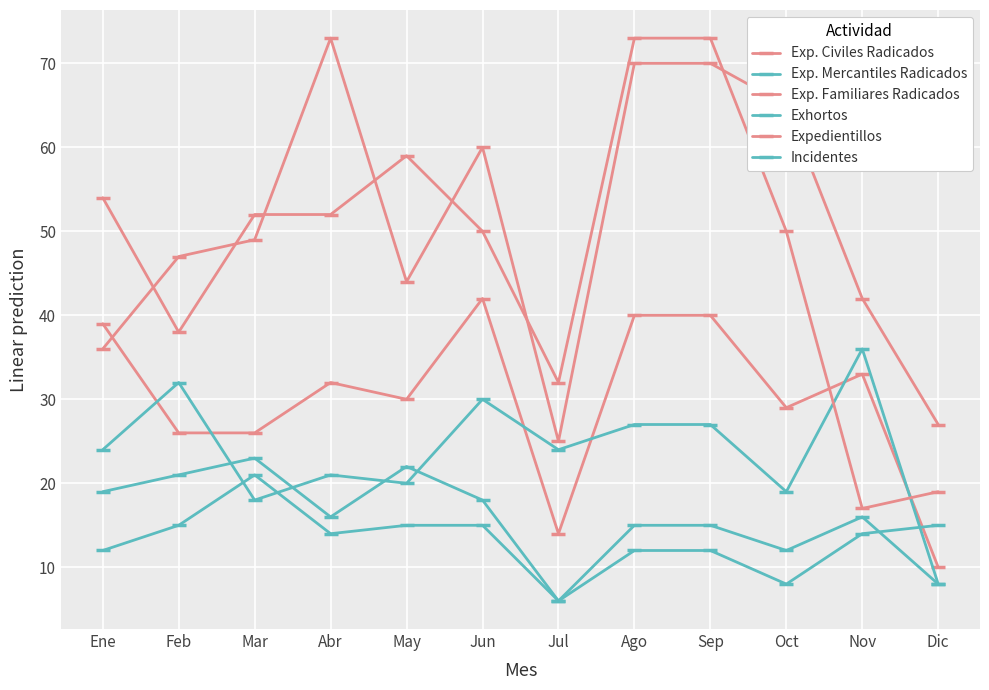

Between Jun and Abr, which is larger?

Jun